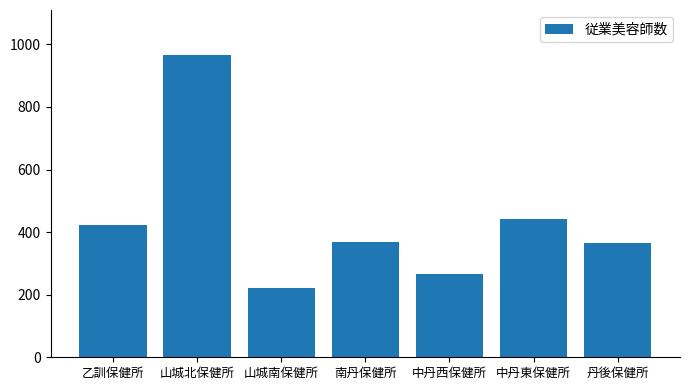

What is the change in value from 山城北保健所 to 山城南保健所?

-743